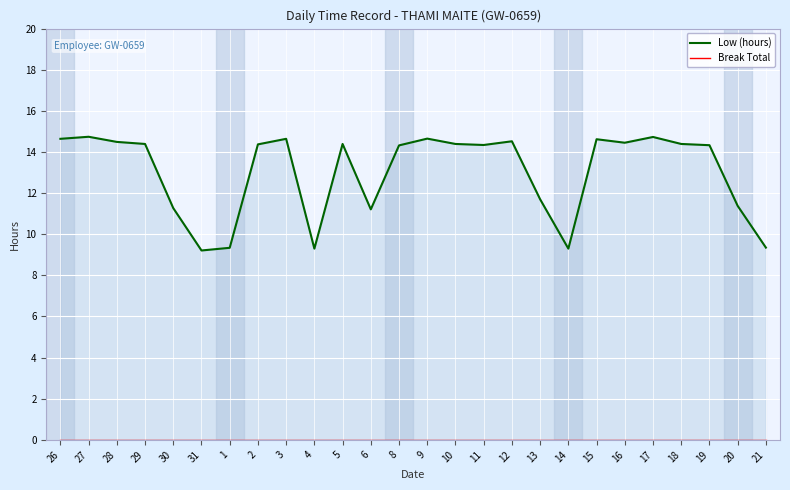

In Low (hours), how many points are higher than both neighbors (excluding endpoints)?

7